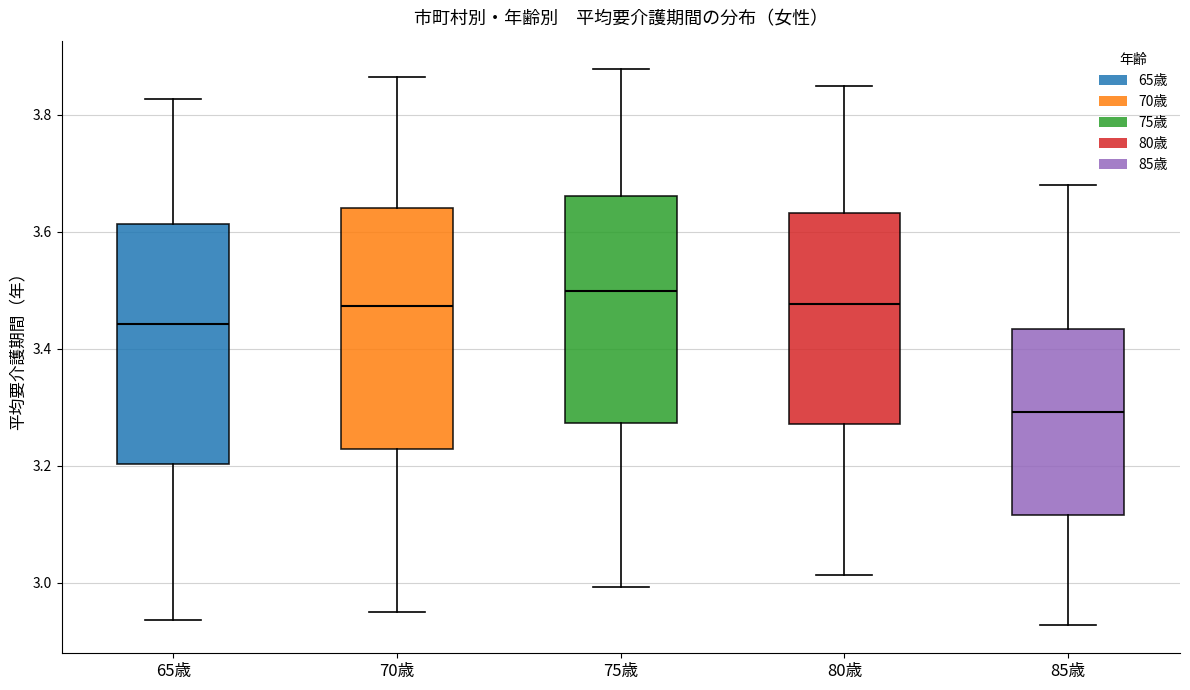

Reading left to right, read every box against the y-axis: the position of its median line, the range the box covers, and the ends of its whiskers. The values are not printed on the chart, so give them approximately, as read against the axis.

65歳: median 3.44, box 3.20 to 3.62, whiskers 2.94 to 3.82
70歳: median 3.48, box 3.22 to 3.64, whiskers 2.96 to 3.86
75歳: median 3.50, box 3.28 to 3.66, whiskers 3.00 to 3.88
80歳: median 3.48, box 3.28 to 3.64, whiskers 3.02 to 3.84
85歳: median 3.30, box 3.12 to 3.44, whiskers 2.92 to 3.68